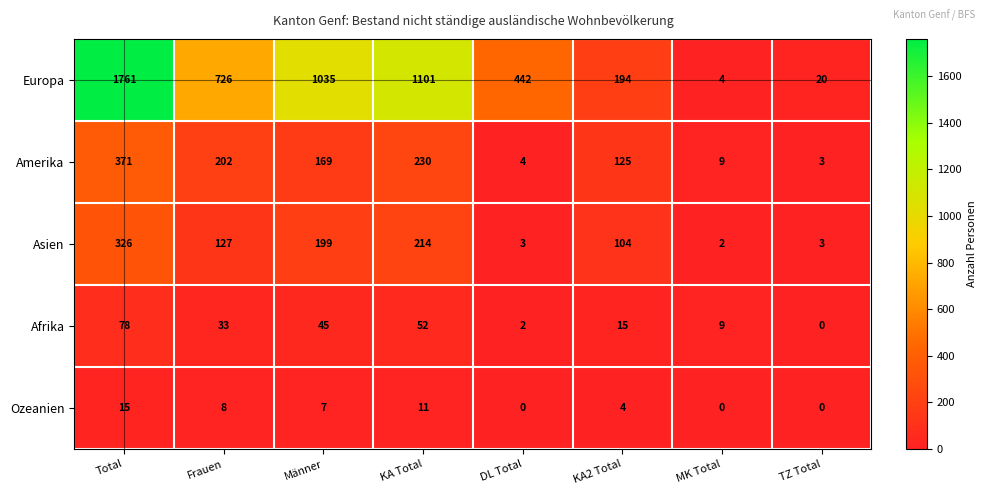

What is the total value across all series at MK Total?

24